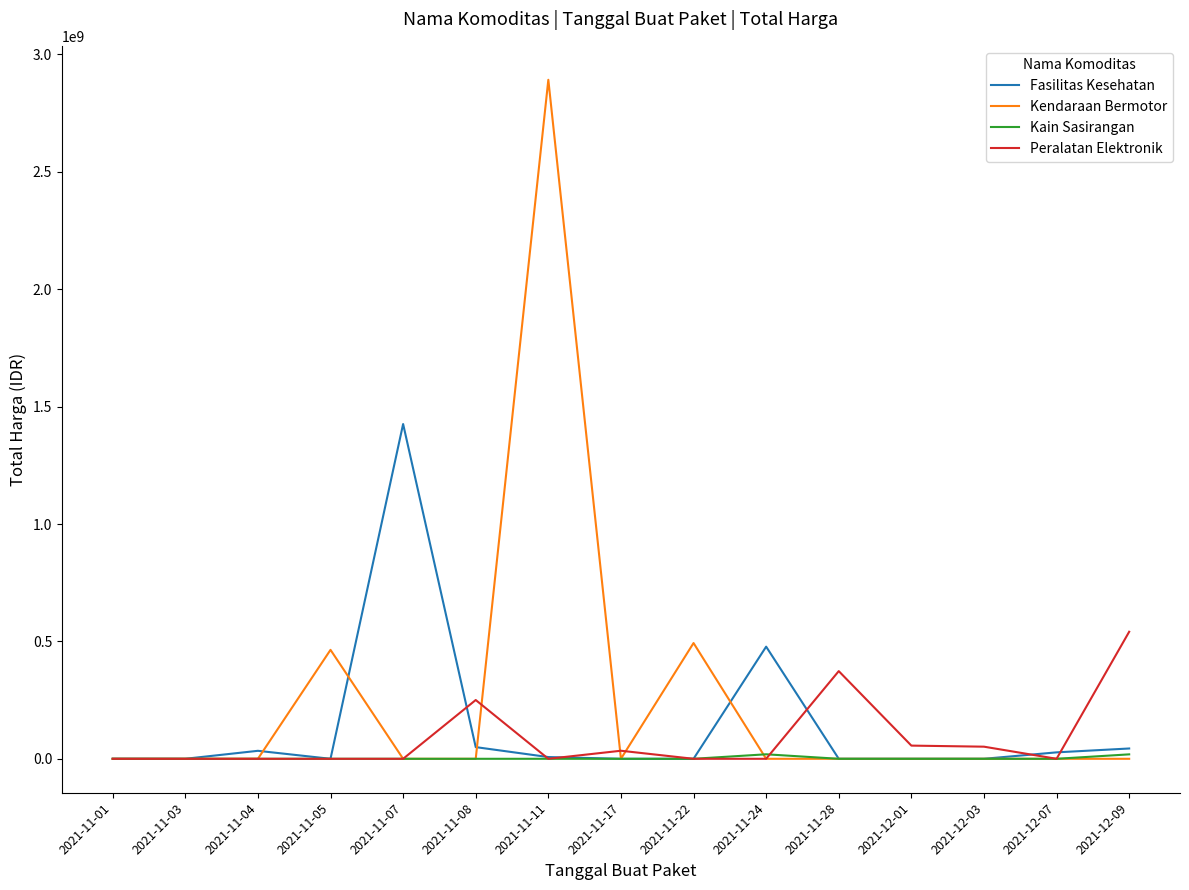

Which series has the widest spread of values?

Kendaraan Bermotor